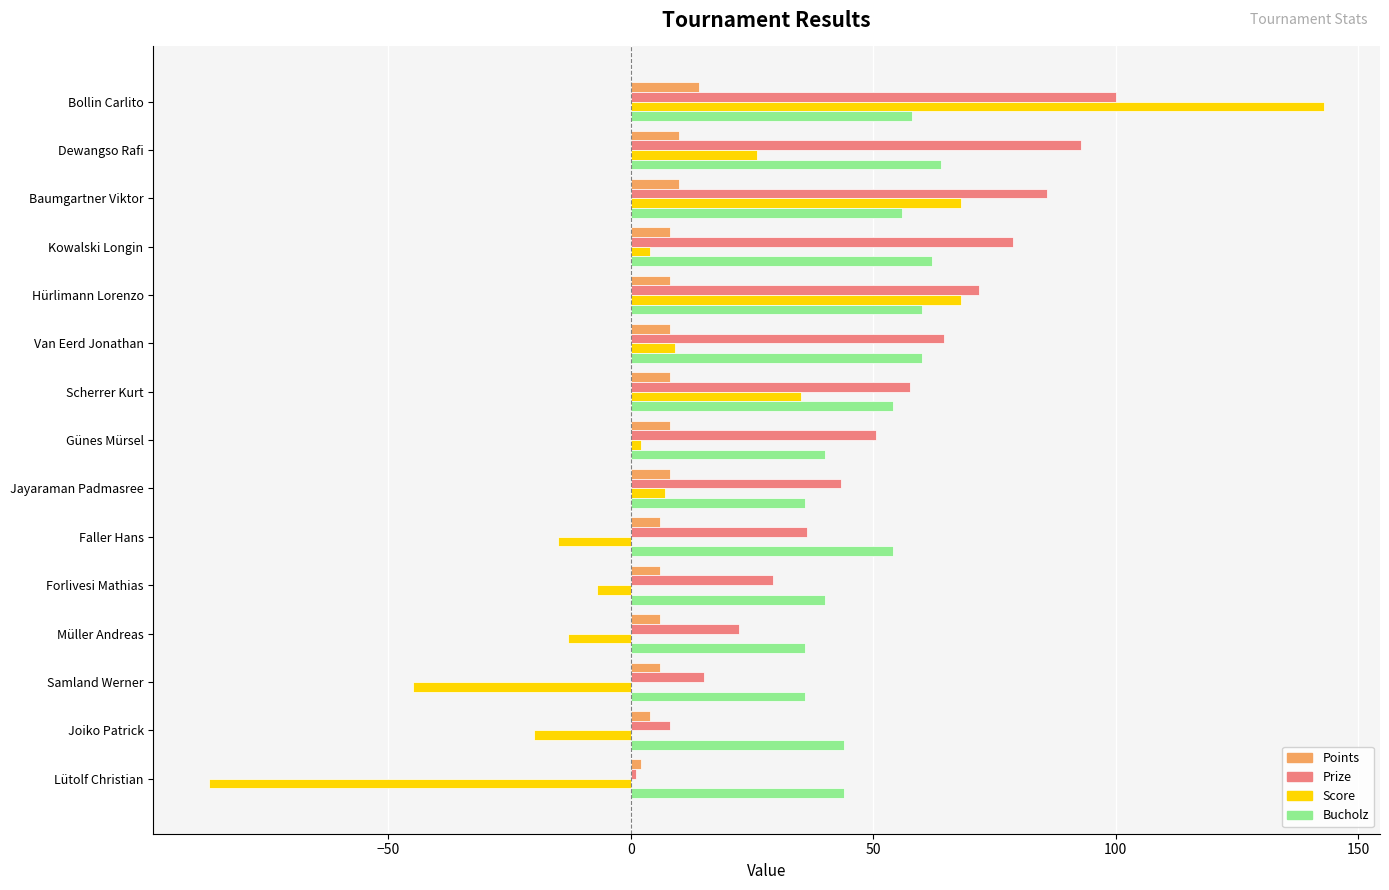

Is it true that Bucholz equals 59.9 at Samland Werner?

False